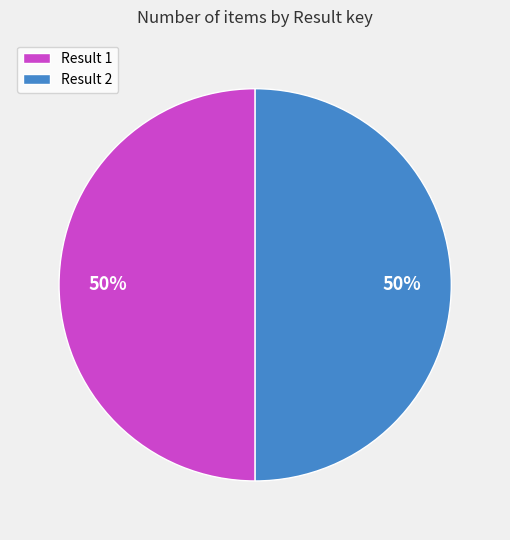

To the nearest percent, what is the combined percentage of Result 2 and Result 1?

100%